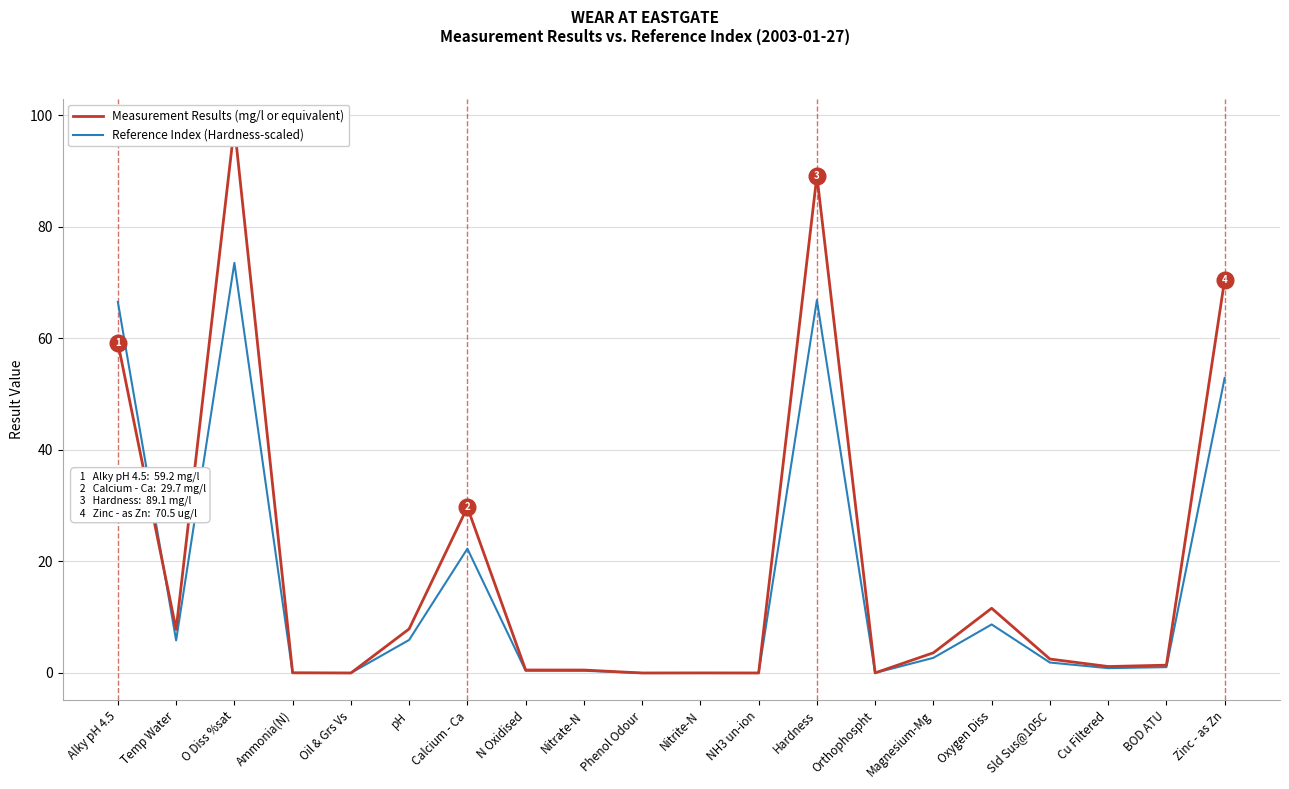

Reading left to right, transcribe all the data shown in this chart.

Measurement Results (mg/l or equivalent): 59.2	7.8	98.0	0.0	0.0	7.9	29.7	0.5	0.5	0.0	0.0	0.0	89.1	0.0	3.6	11.6	2.5	1.2	1.4	70.5
Reference Index (Hardness-scaled): 66.5	5.8	73.5	0.0	0.0	5.9	22.3	0.4	0.4	0.0	0.0	0.0	66.8	0.0	2.7	8.7	1.9	0.9	1.1	52.9